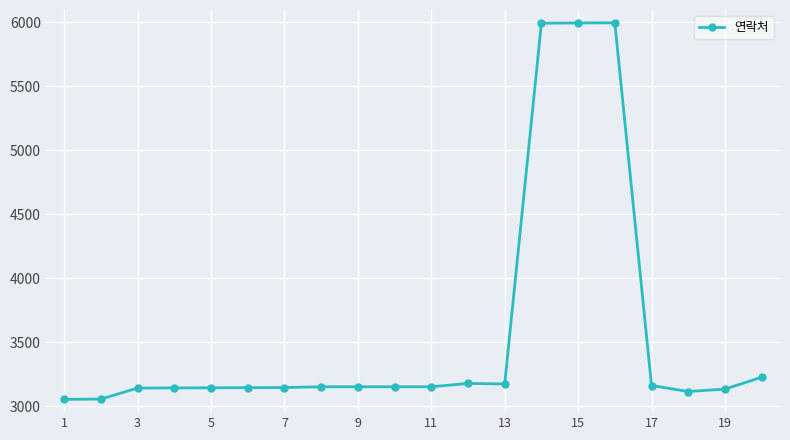

What is the greatest value displayed?

5994